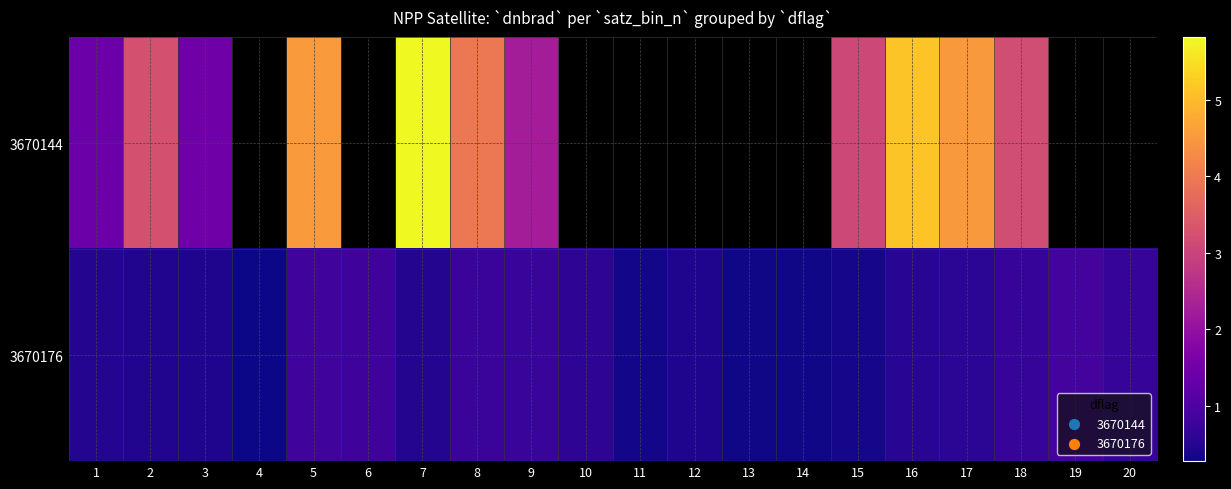

Which has a higher value, 17 or 5?

5